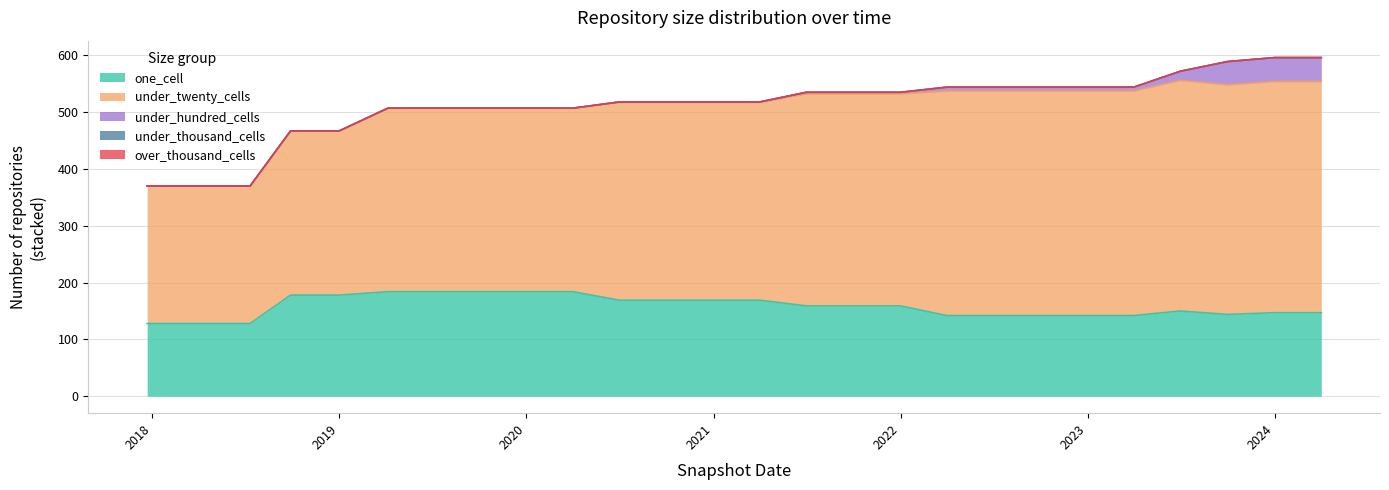

What is the label of the 15th point from the right?

2020-10-01